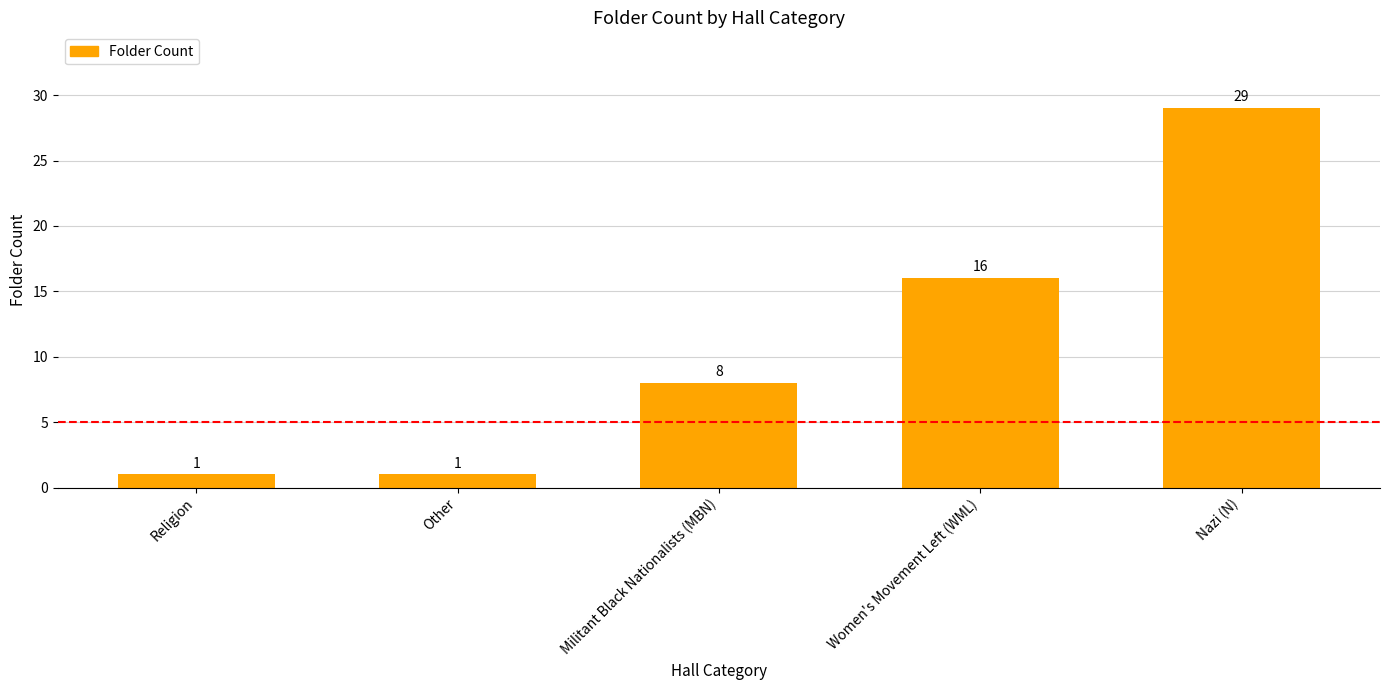

Does the chart contain stacked bars?

No